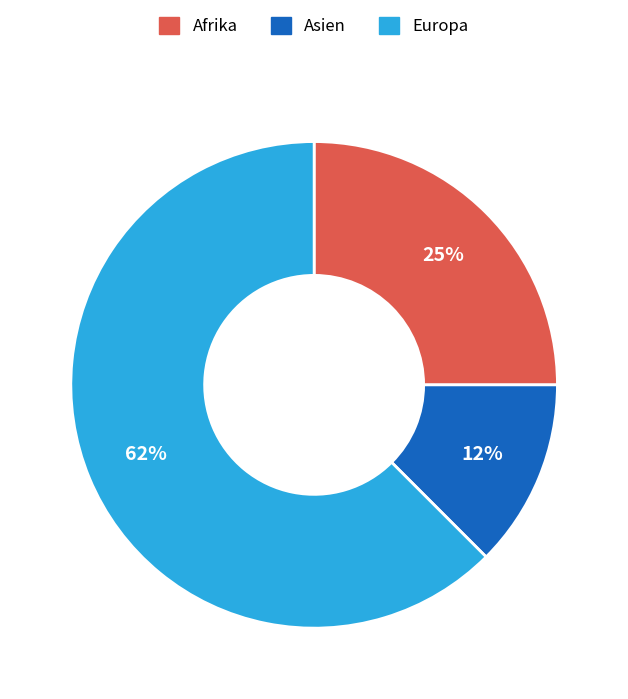

To the nearest percent, what is the average slice percentage?

33%